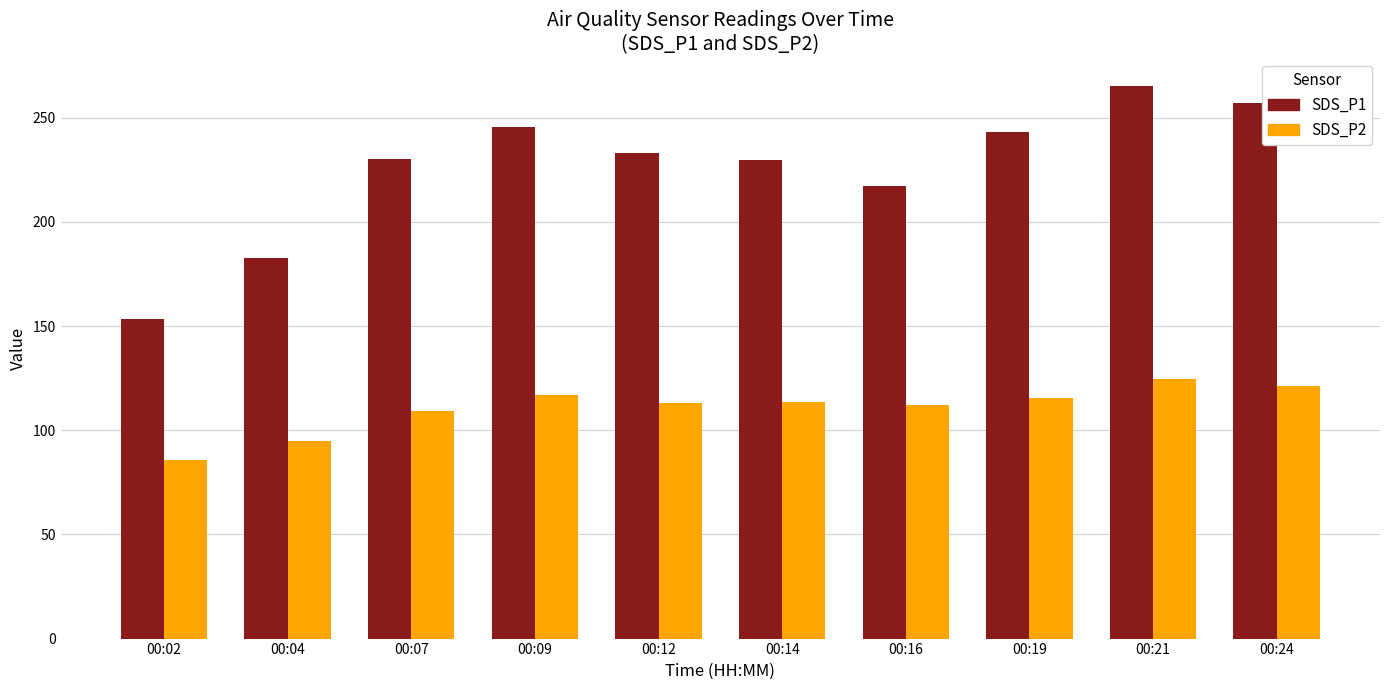

What is the total value across all series at 00:02?

239.2